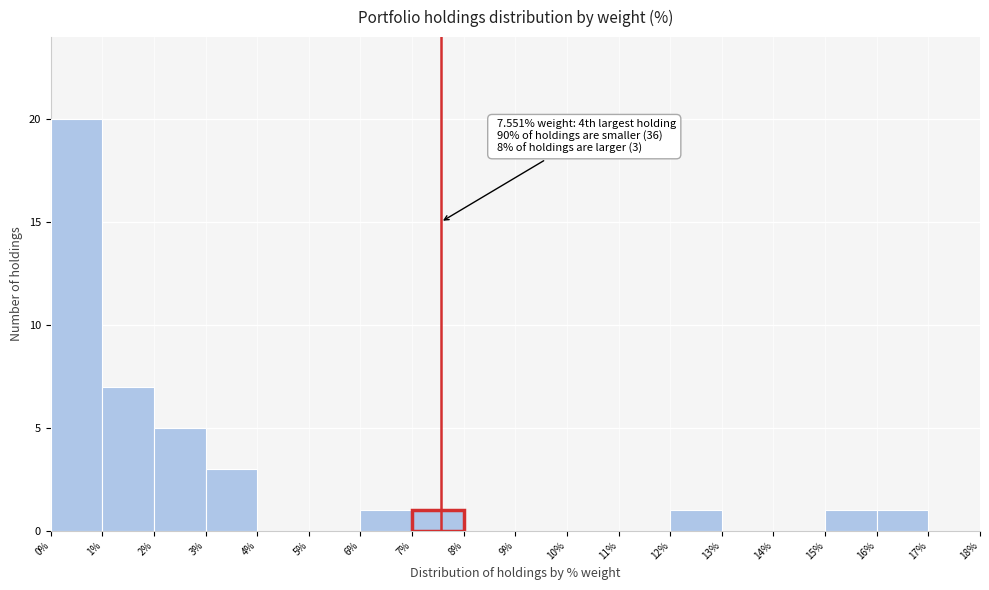

Over which range of the x-axis is the bar tallest?

0% to 1%